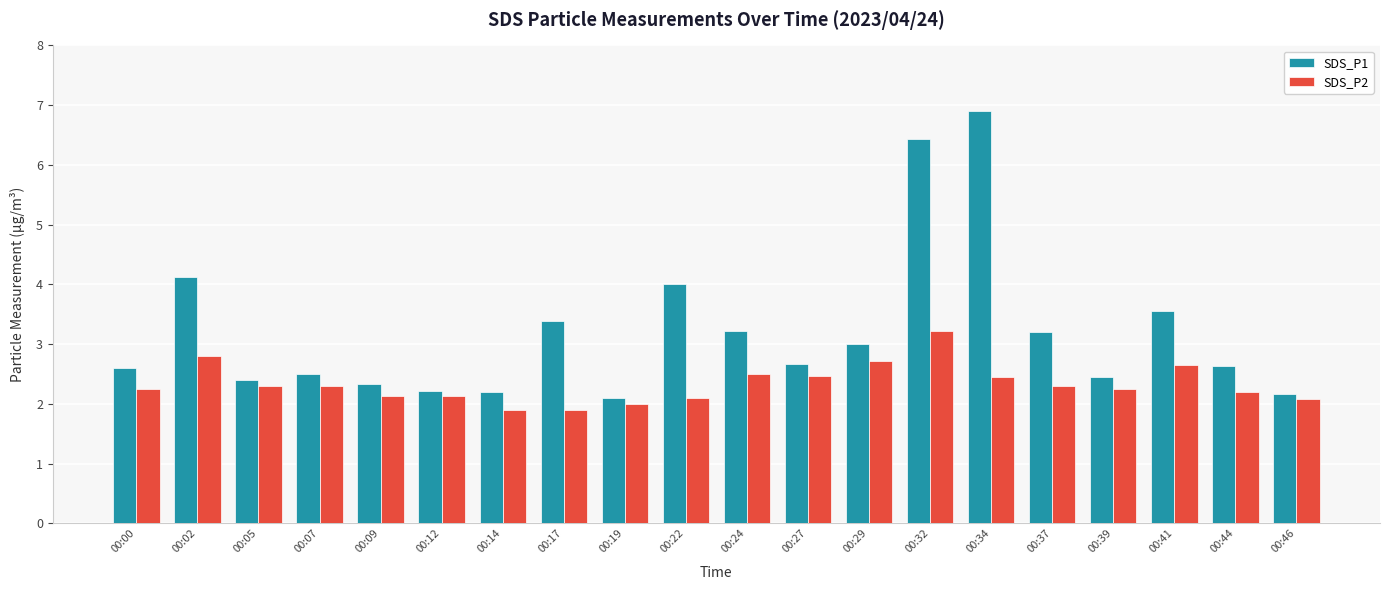

What is the minimum value shown in the chart?

1.9